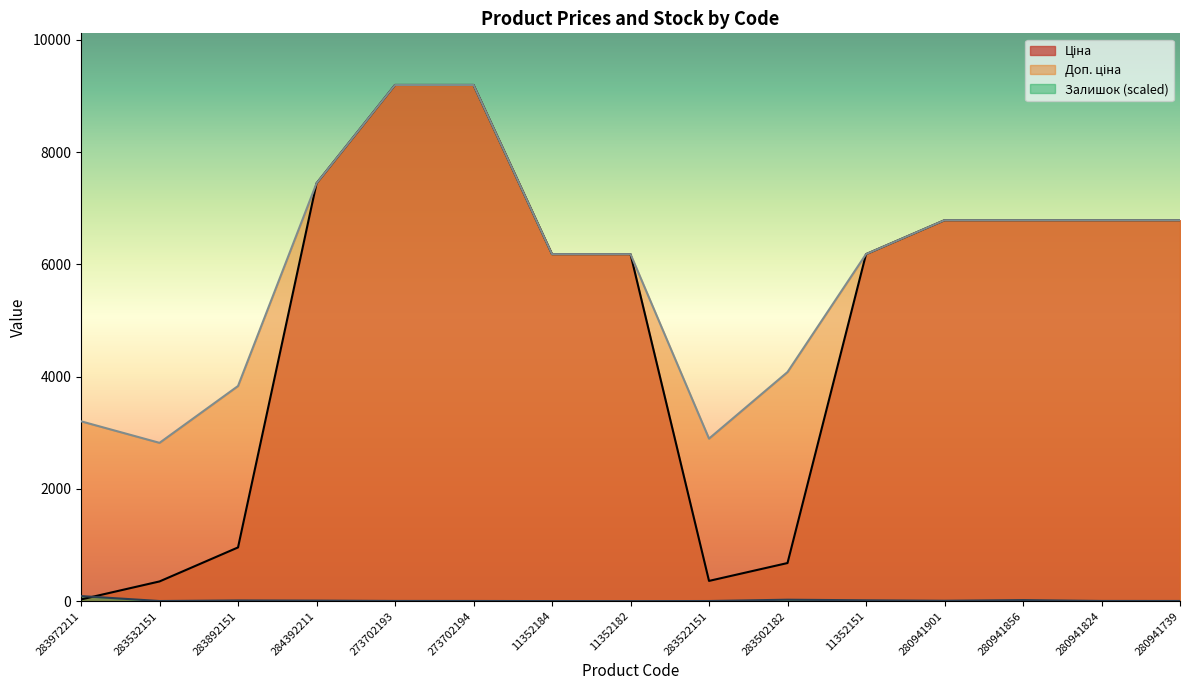

Count the number of categories in the chart.

15